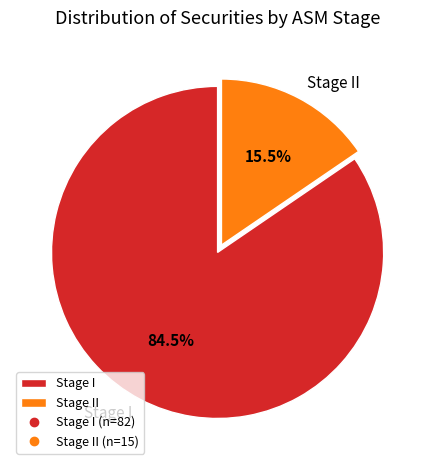

Count the number of slices in the pie.

2